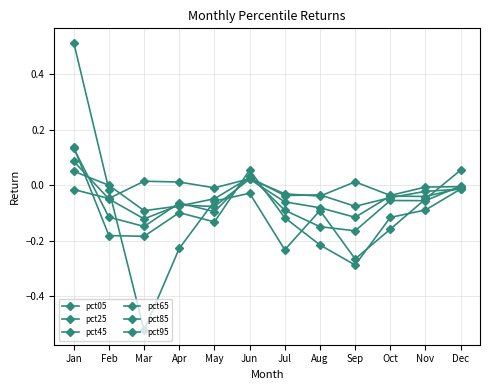

Reading left to right, list all the values displayed in this chart.

pct05: Jan=-0.0	Feb=-0.0	Mar=0.0	Apr=0.0	May=-0.0	Jun=0.0	Jul=-0.0	Aug=-0.0	Sep=0.0	Oct=-0.0	Nov=-0.0	Dec=-0.0
pct25: Jan=0.1	Feb=0.0	Mar=-0.1	Apr=-0.1	May=-0.0	Jun=0.0	Jul=-0.0	Aug=-0.0	Sep=-0.1	Oct=-0.0	Nov=-0.0	Dec=-0.0
pct45: Jan=0.1	Feb=-0.0	Mar=-0.1	Apr=-0.1	May=-0.1	Jun=0.0	Jul=-0.1	Aug=-0.1	Sep=-0.1	Oct=-0.0	Nov=-0.0	Dec=-0.0
pct65: Jan=0.1	Feb=-0.1	Mar=-0.1	Apr=-0.1	May=-0.1	Jun=0.0	Jul=-0.1	Aug=-0.1	Sep=-0.2	Oct=-0.1	Nov=-0.1	Dec=-0.0
pct85: Jan=0.1	Feb=-0.2	Mar=-0.2	Apr=-0.1	May=-0.1	Jun=0.1	Jul=-0.1	Aug=-0.2	Sep=-0.3	Oct=-0.1	Nov=-0.1	Dec=-0.0
pct95: Jan=0.5	Feb=-0.0	Mar=-0.5	Apr=-0.2	May=-0.1	Jun=-0.0	Jul=-0.2	Aug=-0.1	Sep=-0.3	Oct=-0.2	Nov=-0.0	Dec=0.1